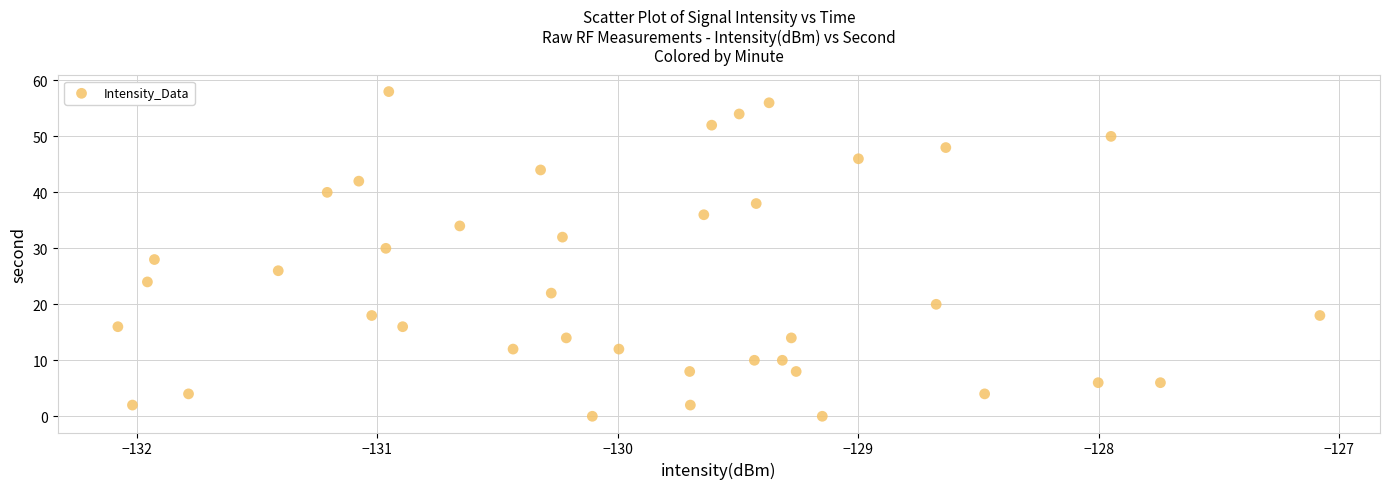

How many points are shown in the scatter plot?

40